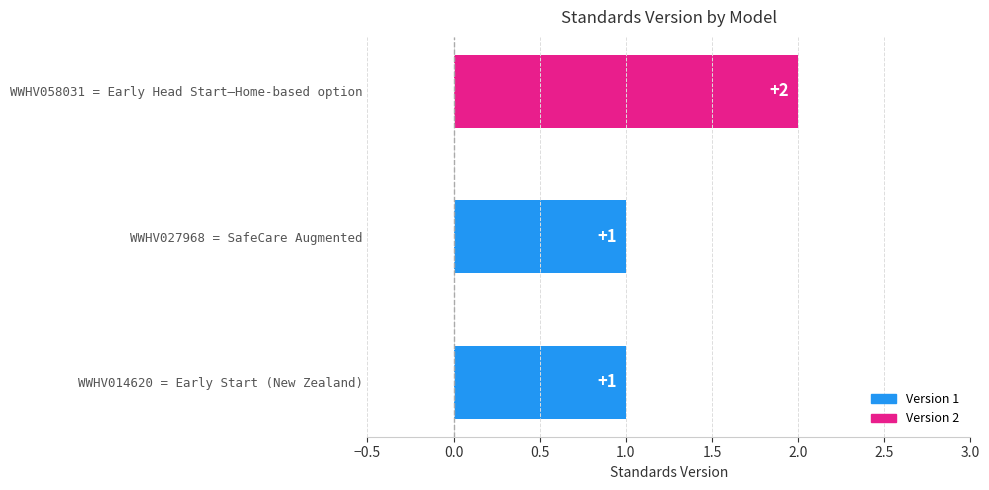

How many values exceed 1?

1